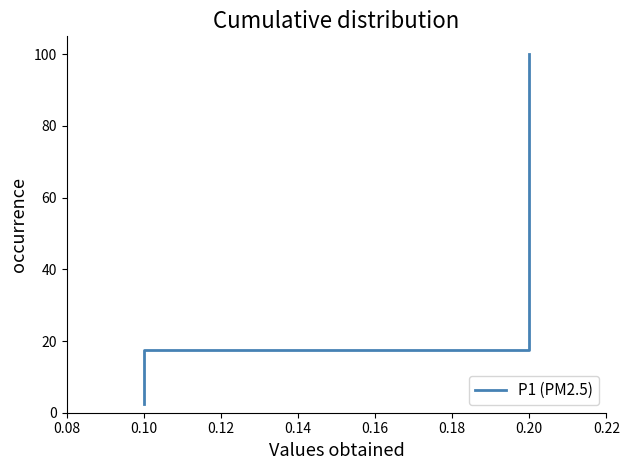

Between 0.16 and 0.18, which is larger?

0.18